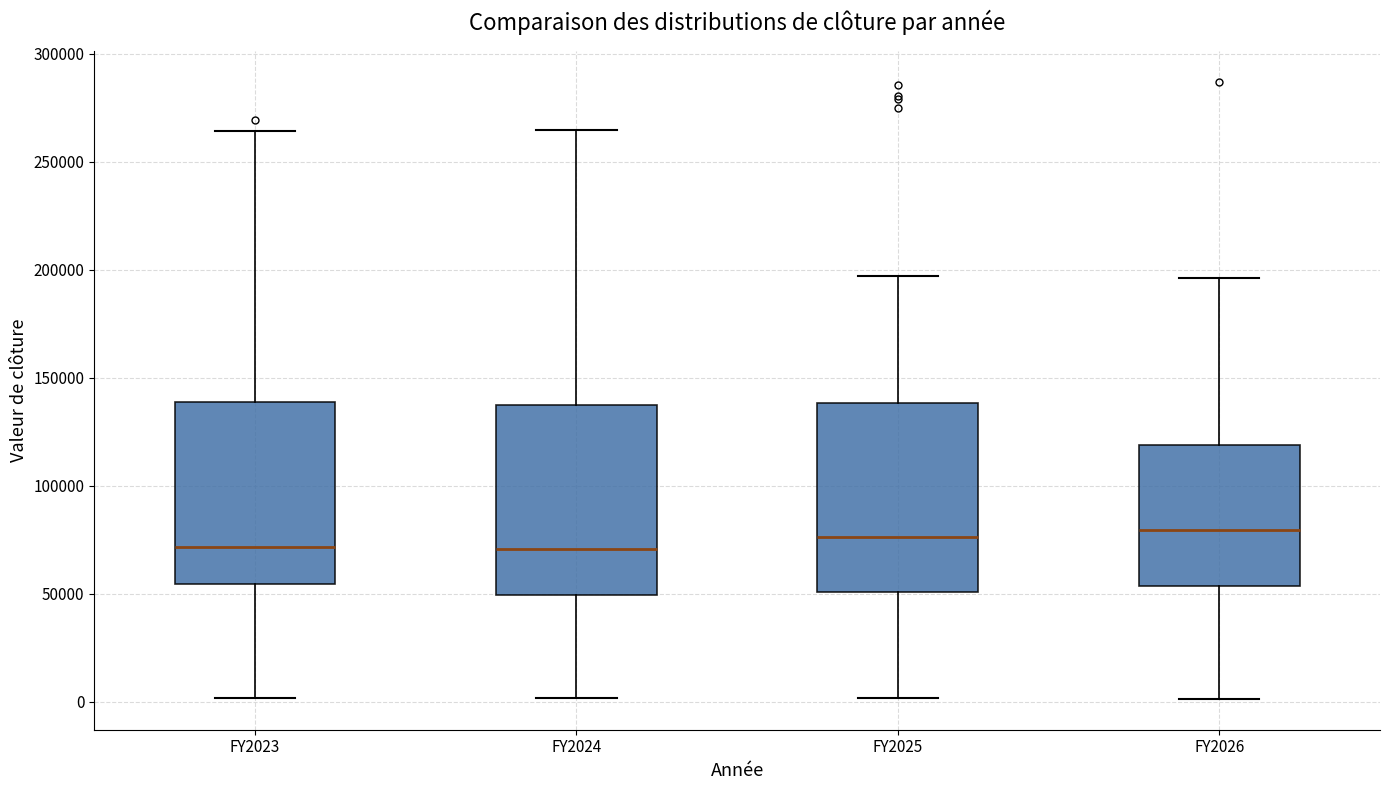

Where does the upper whisker of the box for FY2023 end on the y-axis? The values are not printed on the chart, so give them approximately, as read against the axis.

265000